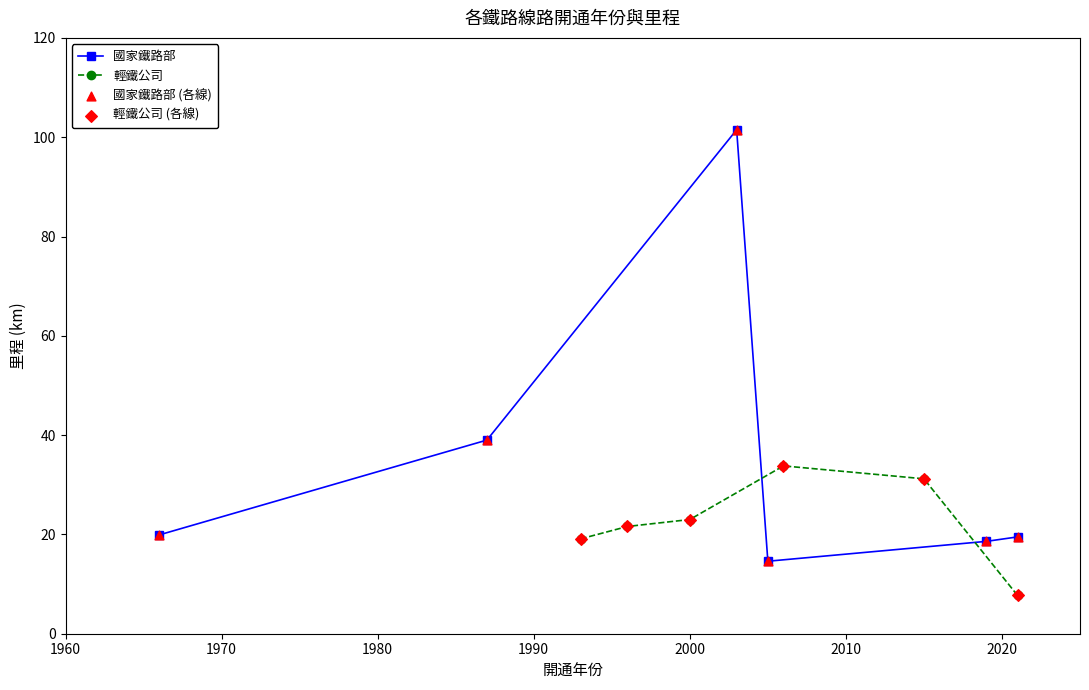

What is the value of the 國家鐵路部 point at the 2nd from the left?

39.0